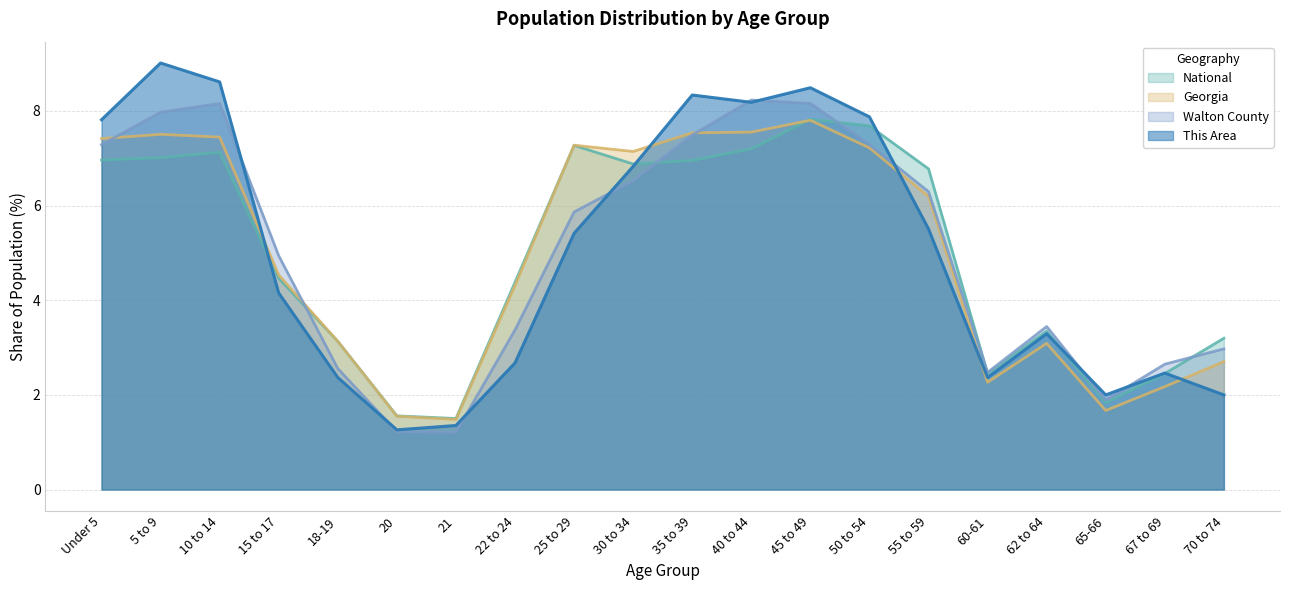

Where does the This Area series first go above 5?

Under 5